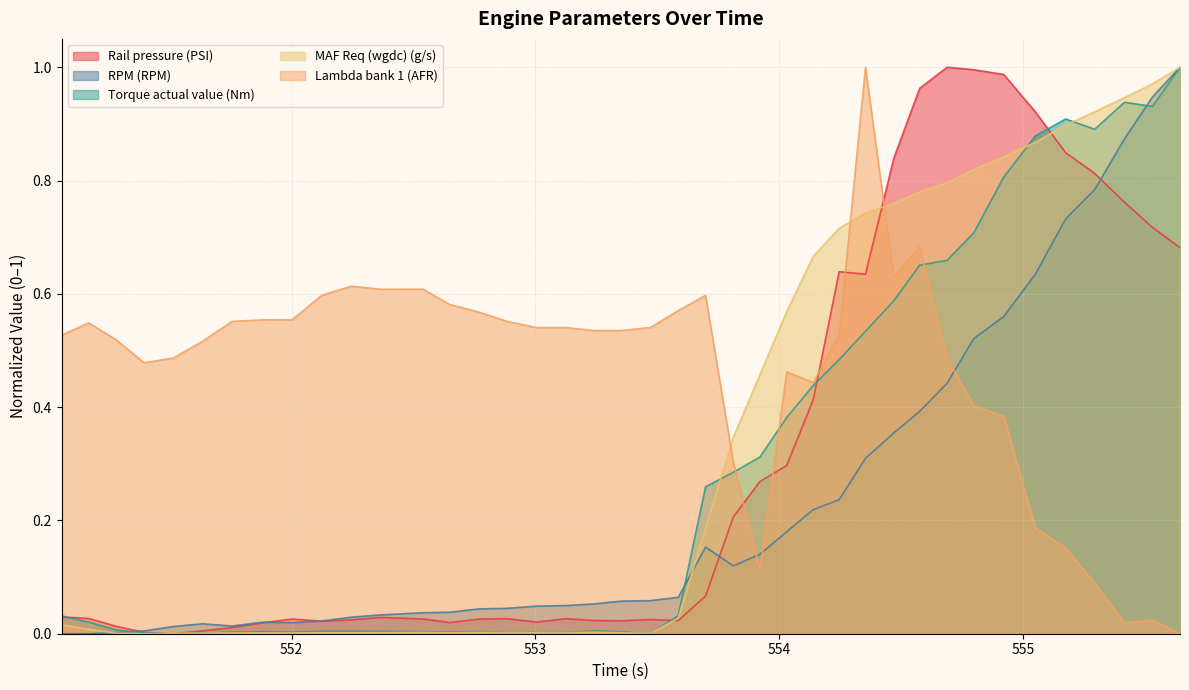

Which series has the widest spread of values?

Rail pressure (PSI)